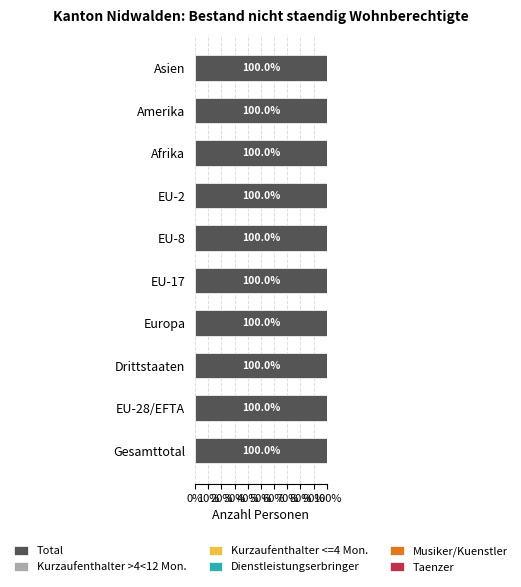

Rank the series by their maximum value, from lowest to highest.

Total, Dienstleistungserbringer, Musiker/Kuenstler, Taenzer, Kurzaufenthalter <=4 Mon., Kurzaufenthalter >4<12 Mon.